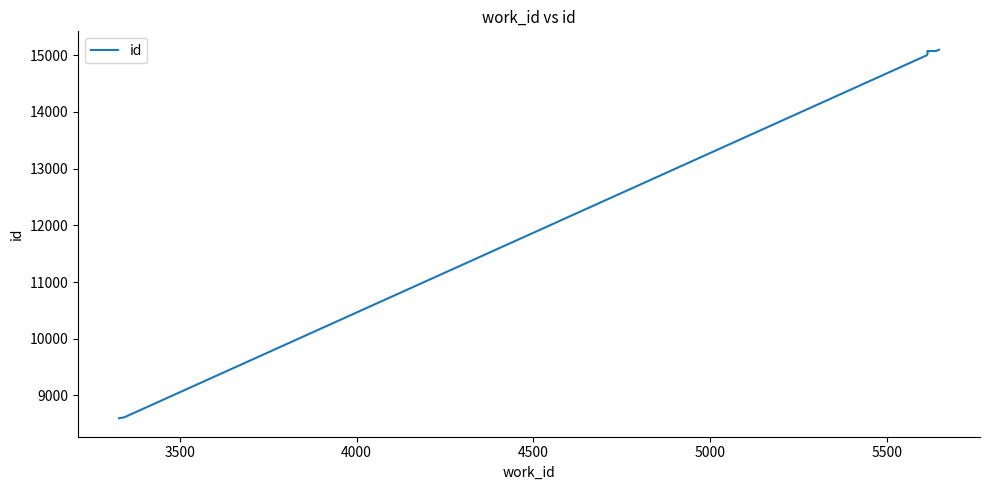

What is the difference between the second highest and second lowest values?

6458